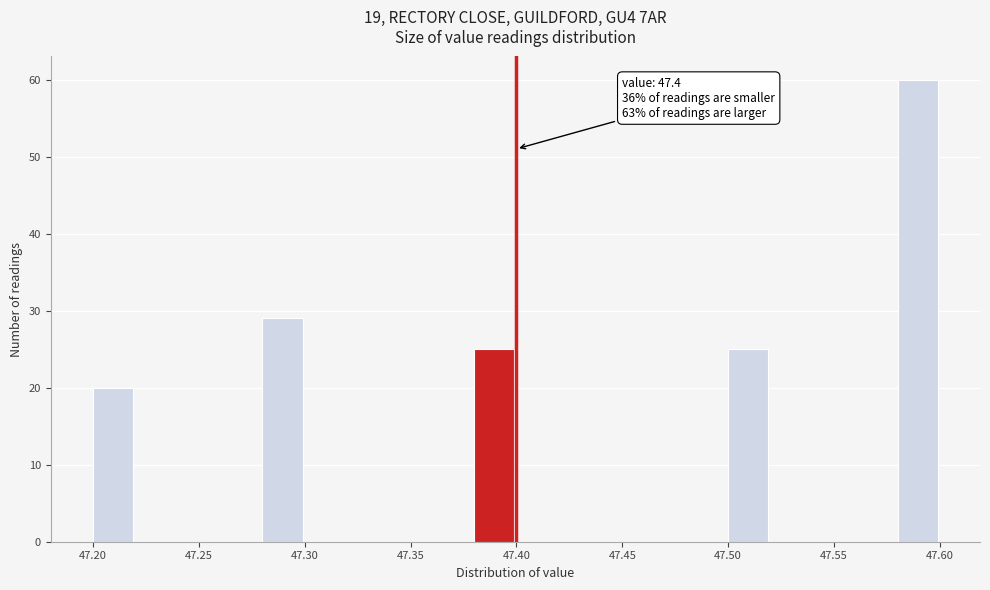

Over which range of the x-axis is the bar tallest?

47.58 to 47.60